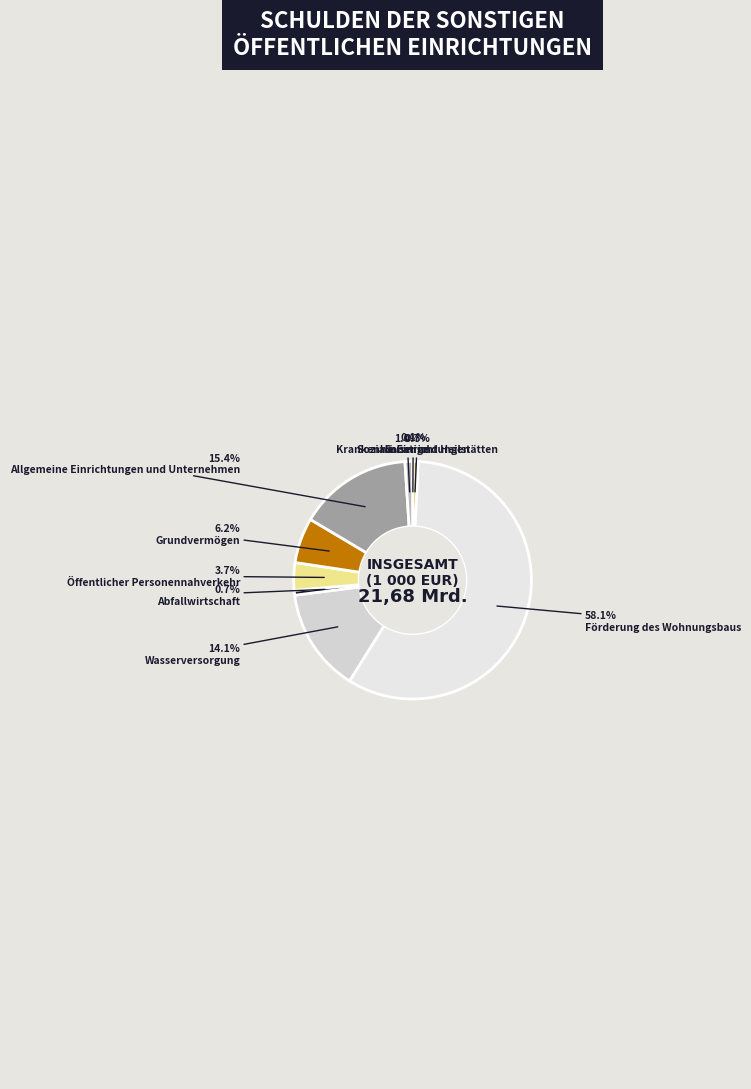

Does Förderung des Wohnungsbaus account for over 50% of the chart?

Yes